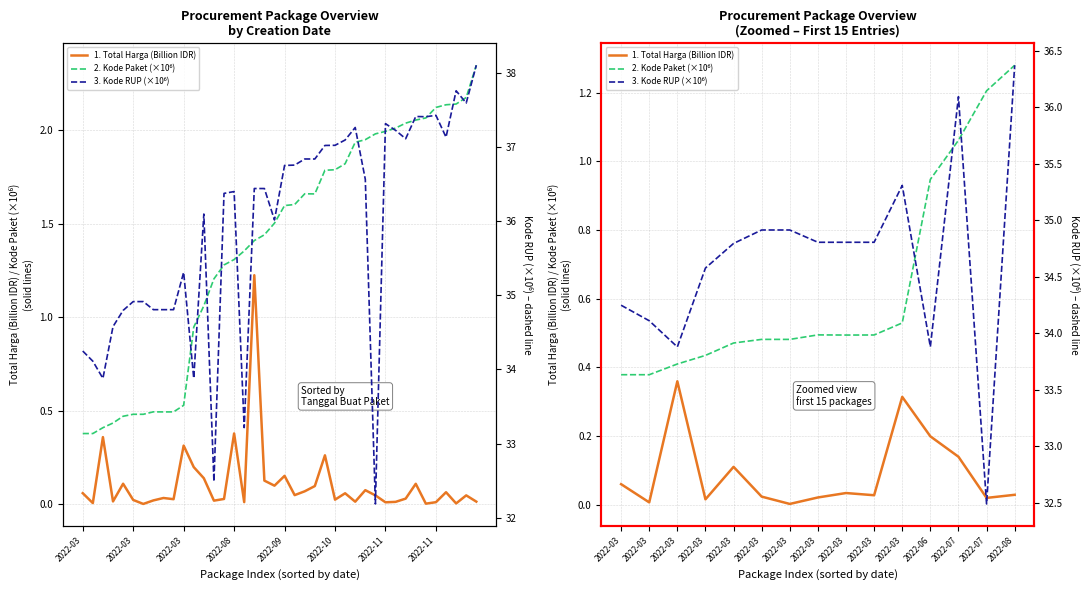

Is it true that 3. Kode RUP (×10⁶) equals 34.1 at 2022-03?

True